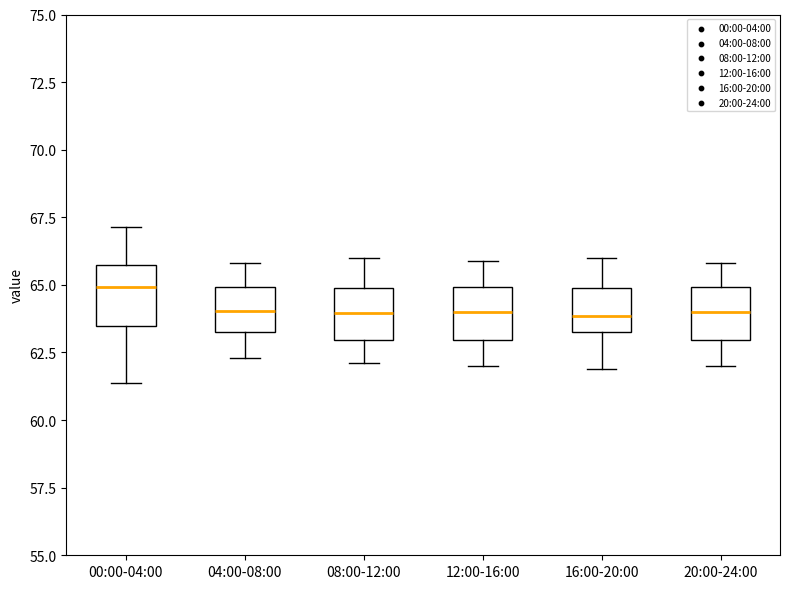

Where is the upper edge of the box for 12:00-16:00 on the y-axis? The values are not printed on the chart, so give them approximately, as read against the axis.

65.0